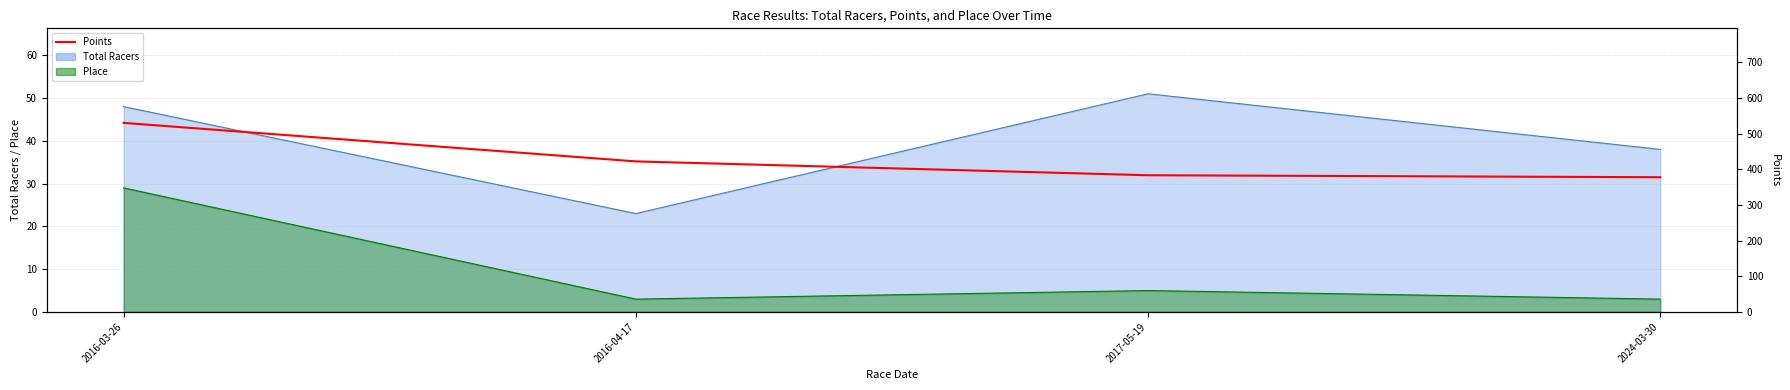

Reading left to right, what are all the values shown in this chart?

2016-03-26=530.0	2016-04-17=422.1	2017-05-19=383.2	2024-03-30=377.7